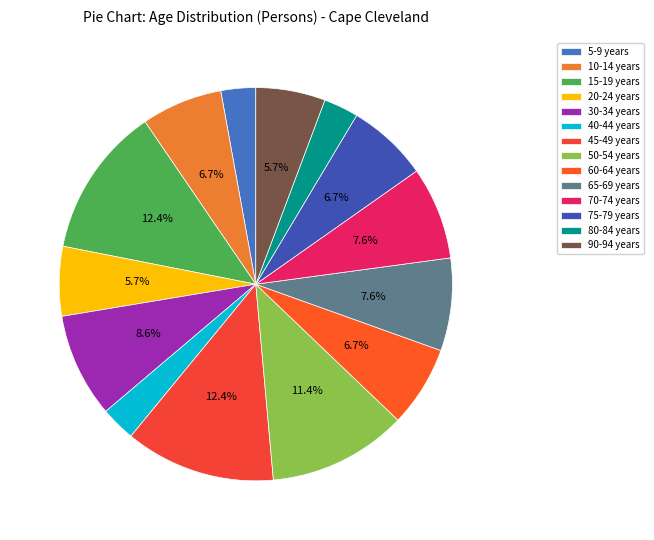

To the nearest percent, what portion does 65-69 years represent?

8%